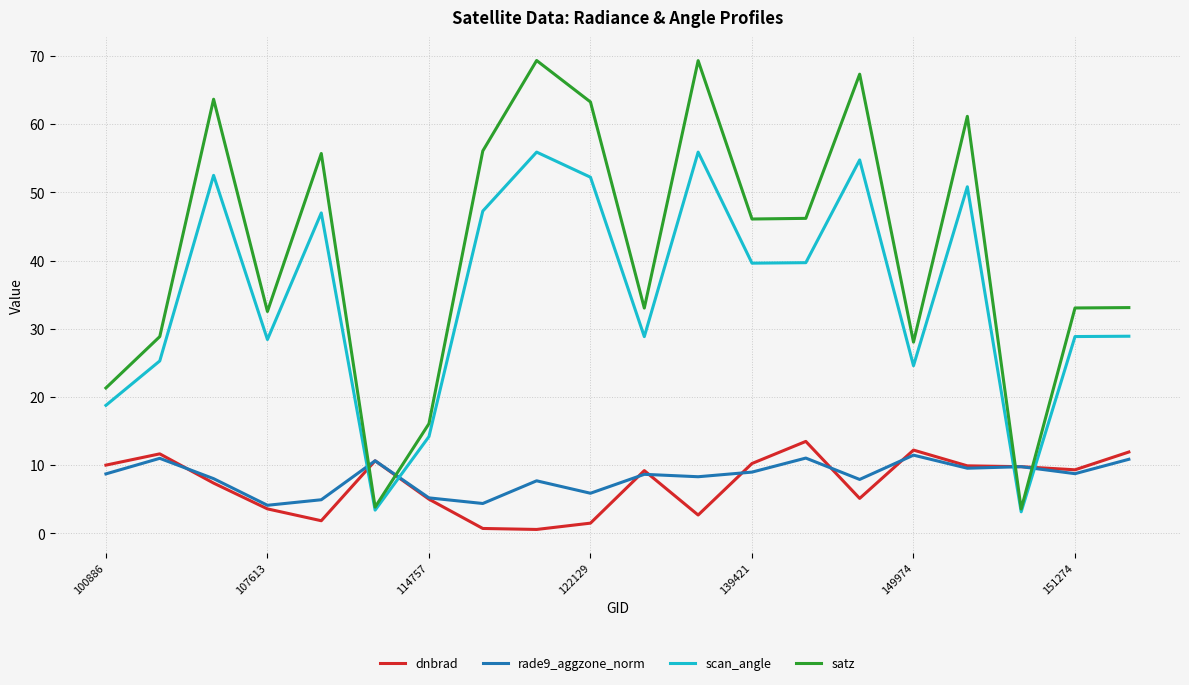

What is the highest value of the rade9_aggzone_norm series?

11.5